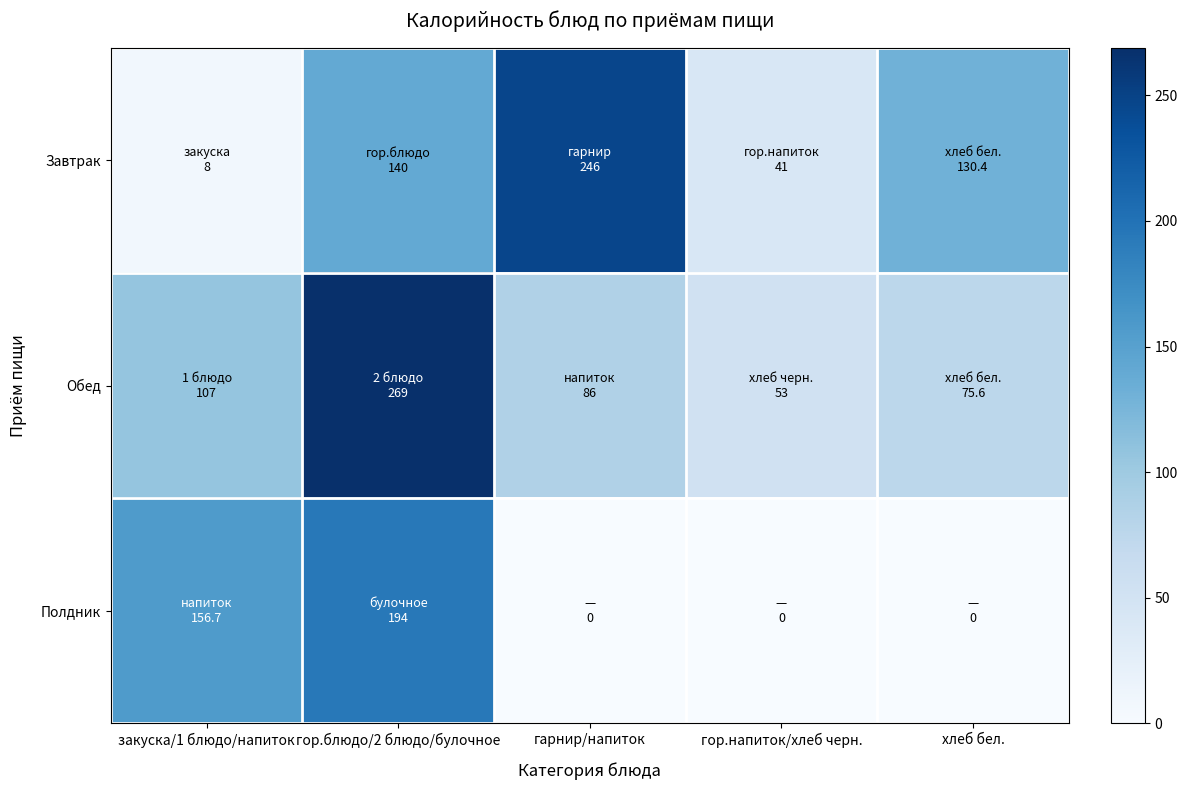

What is the difference between the highest and lowest values at закуска/1 блюдо/напиток?

148.7